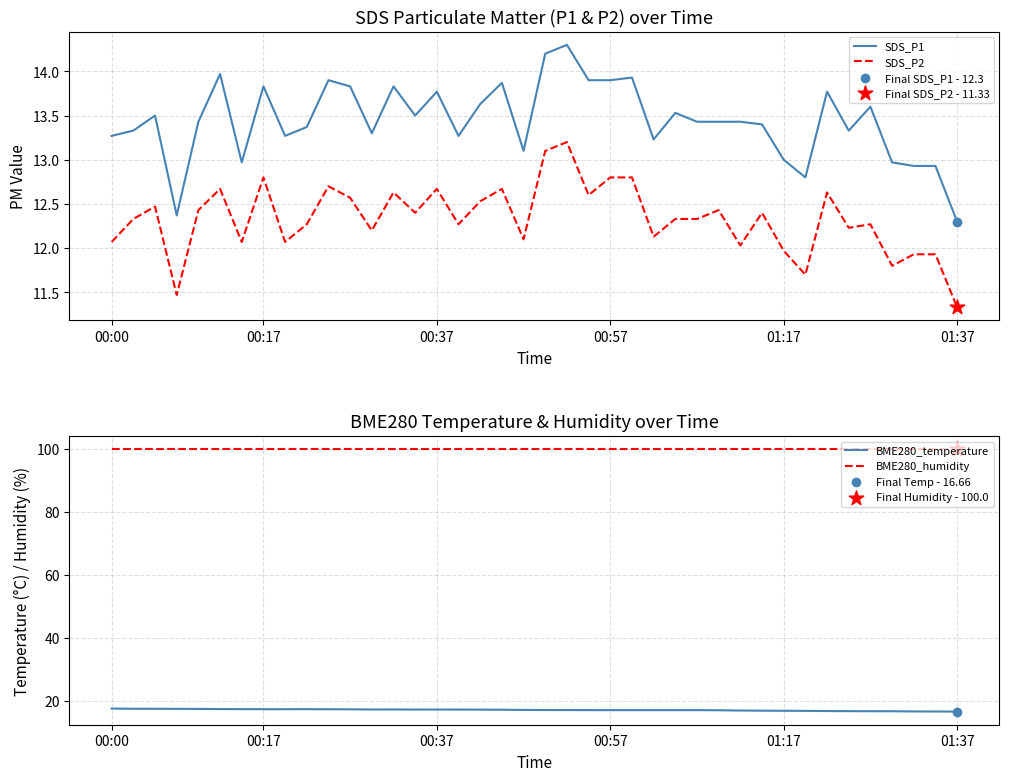

Which series has the largest Y range (max minus min)?

SDS_P1